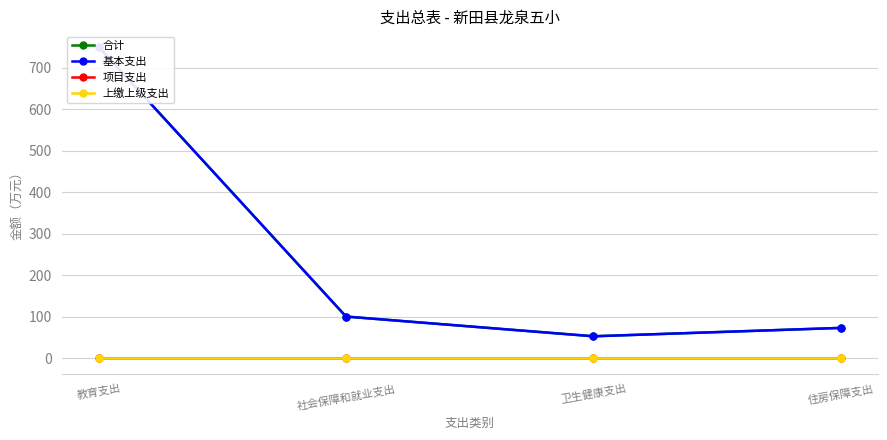

True or false: 项目支出 has a value of 0.0 at 教育支出.

True